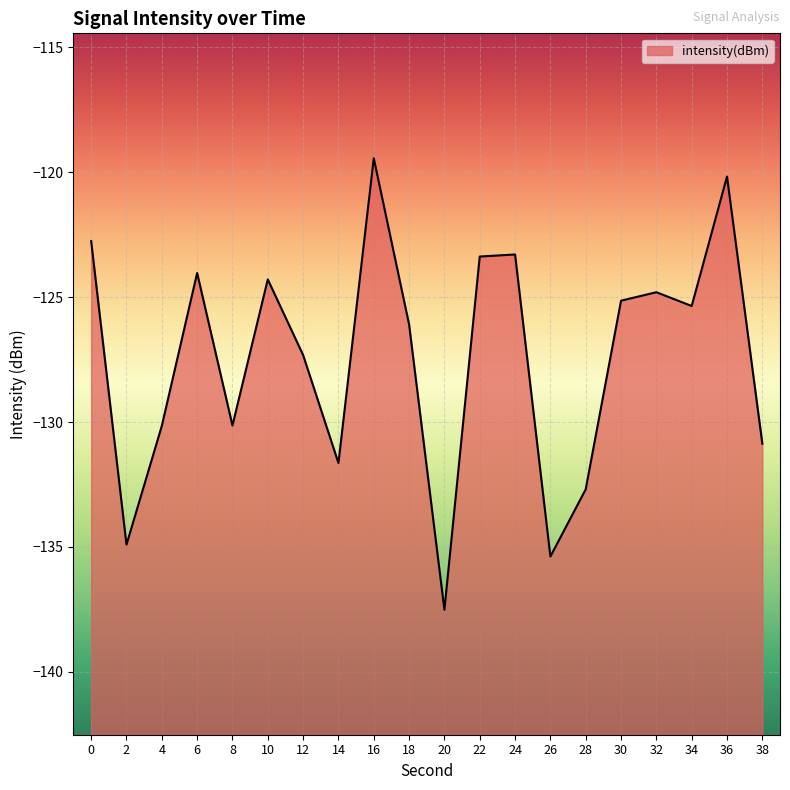

What is the value of the 18th point from the left?

-125.4